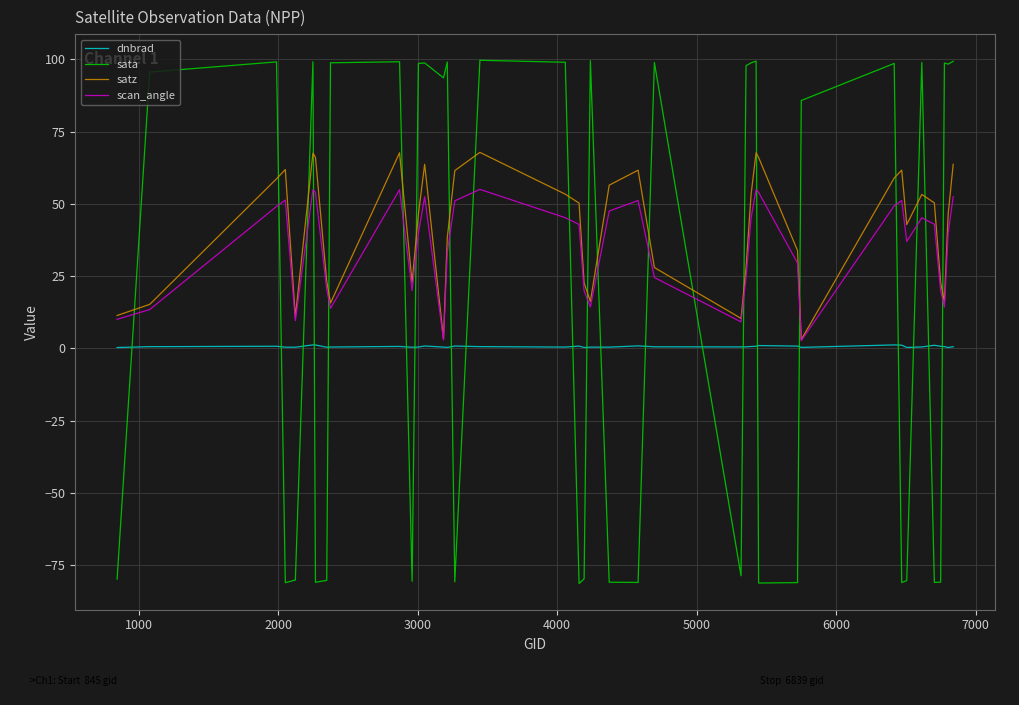

What is the minimum value shown in the chart?

-81.3